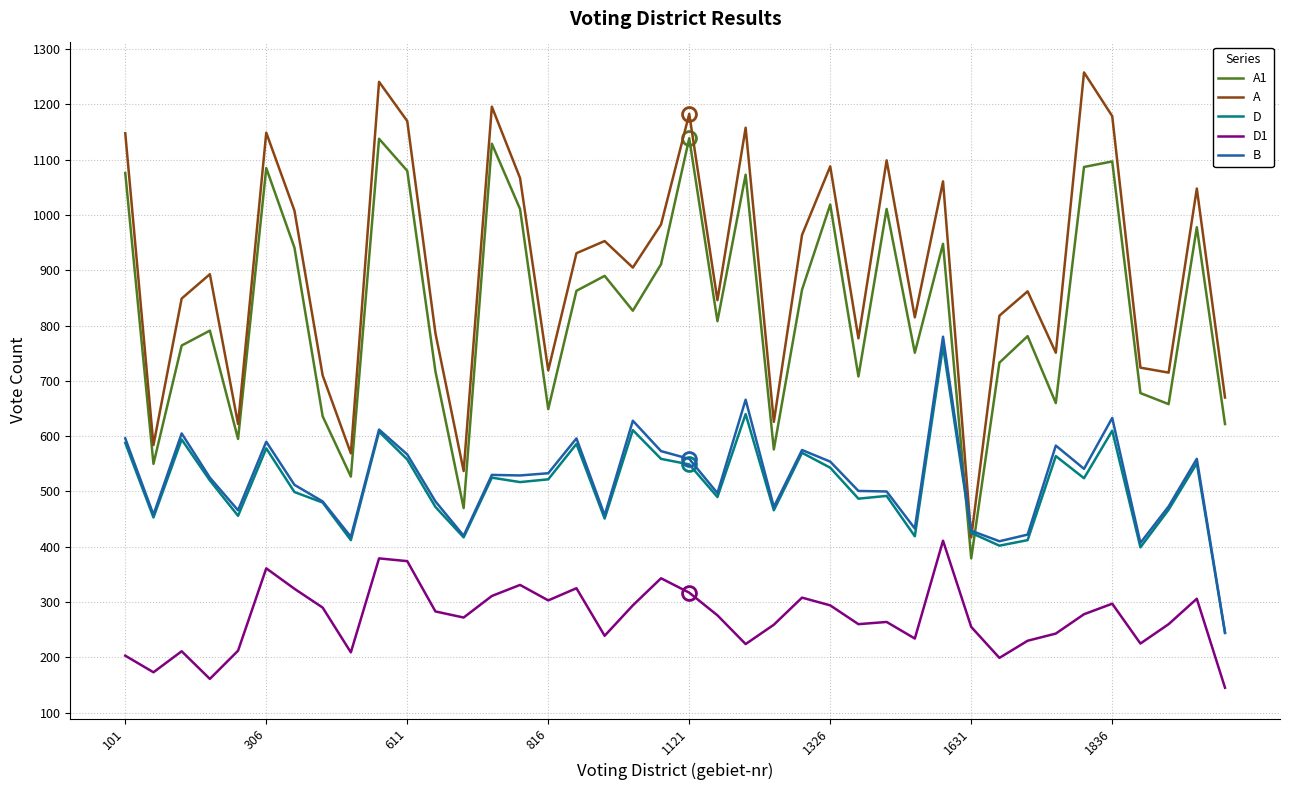

How many times do A and B cross each other?

2